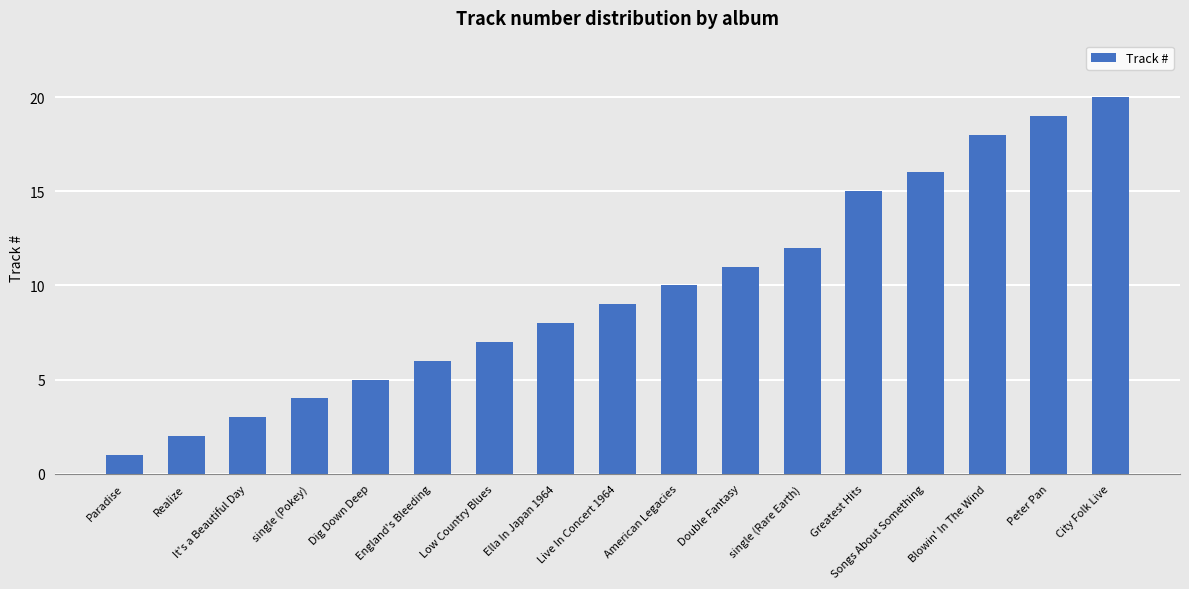

What is the value of the 15th bar from the left?

18